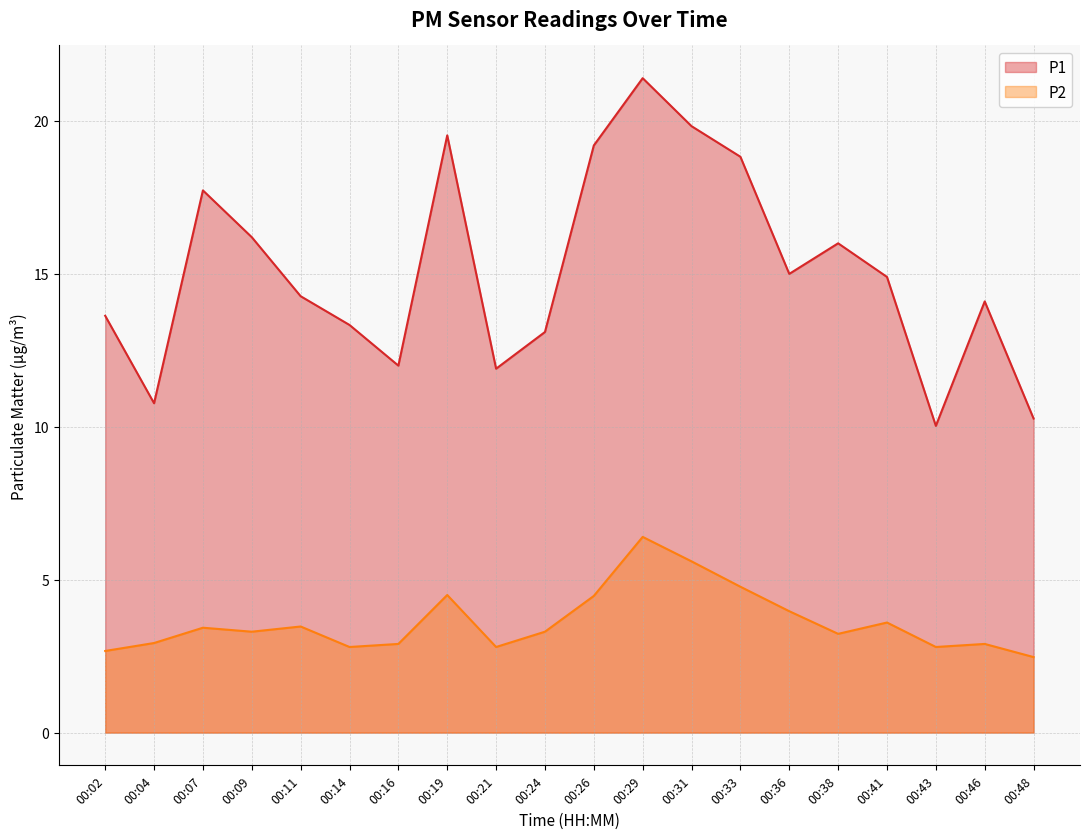

At which category does P2 reach its first local valley?

00:09